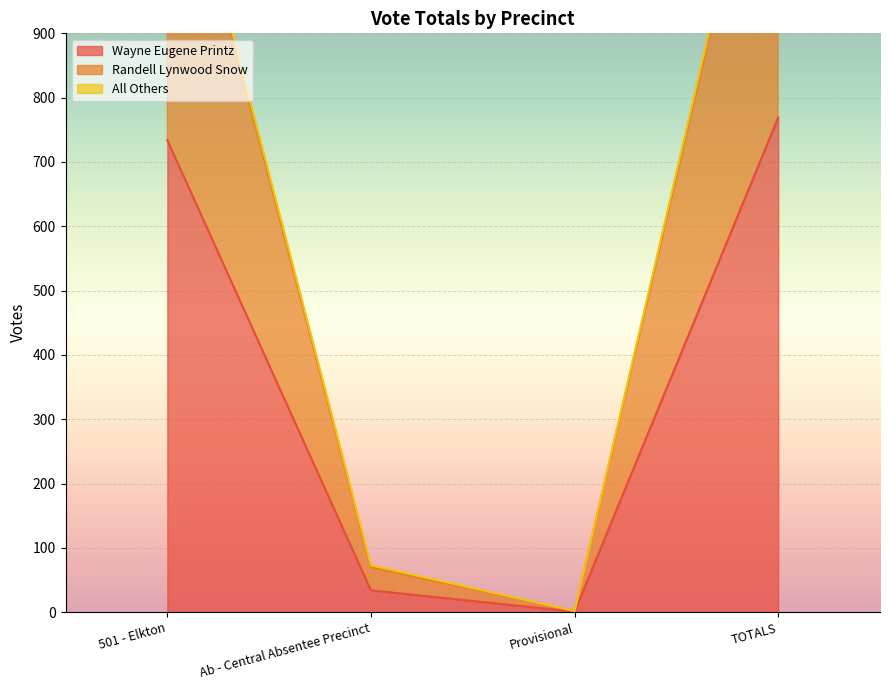

The Wayne Eugene Printz series shows 769 at TOTALS. True or false?

True